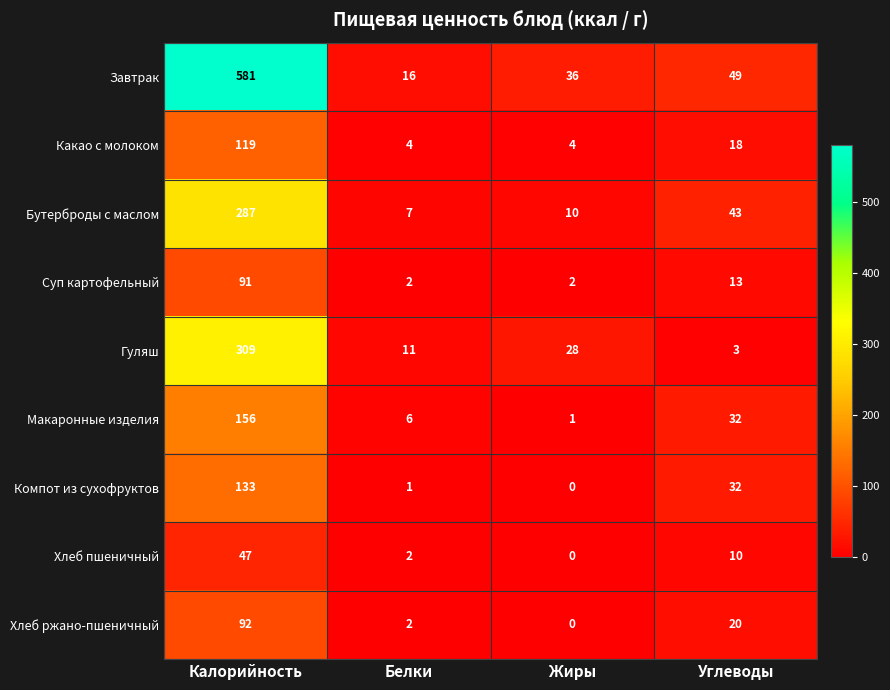

What is the total value across all series at Углеводы?

220